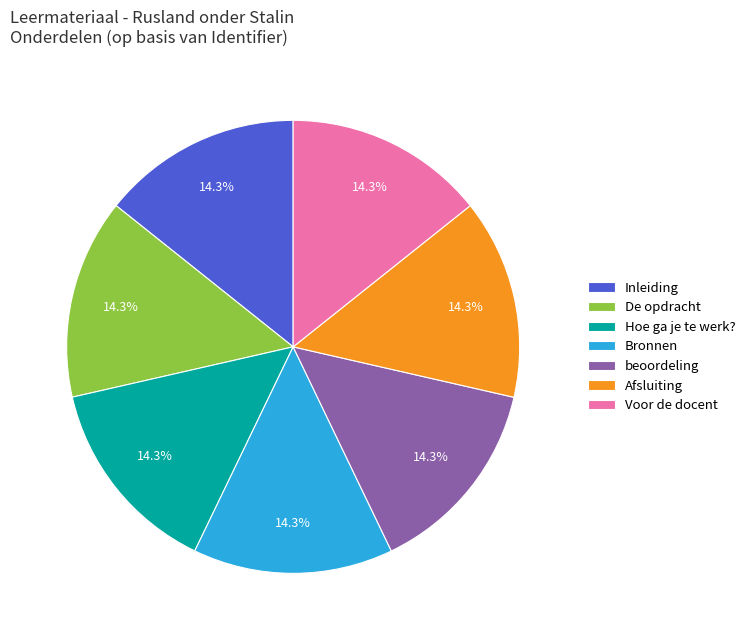

What is the ratio of the value at beoordeling to the value at Afsluiting?

1.0